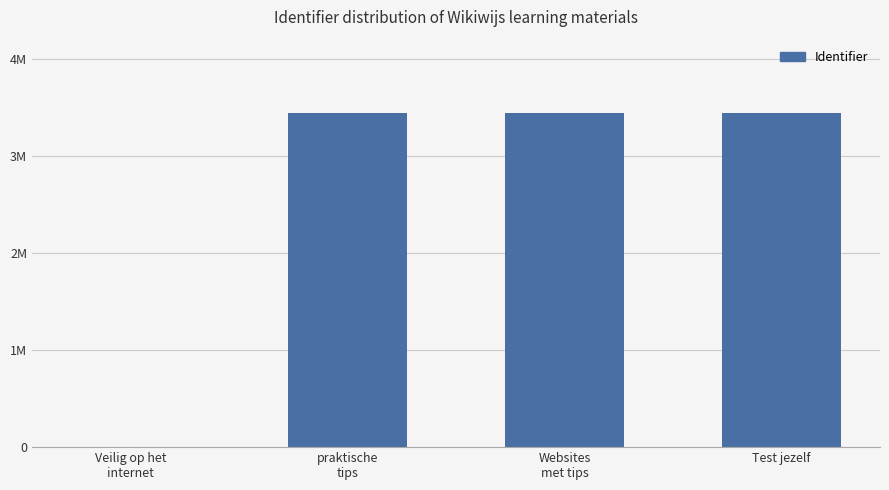

Are the bars horizontal?

No